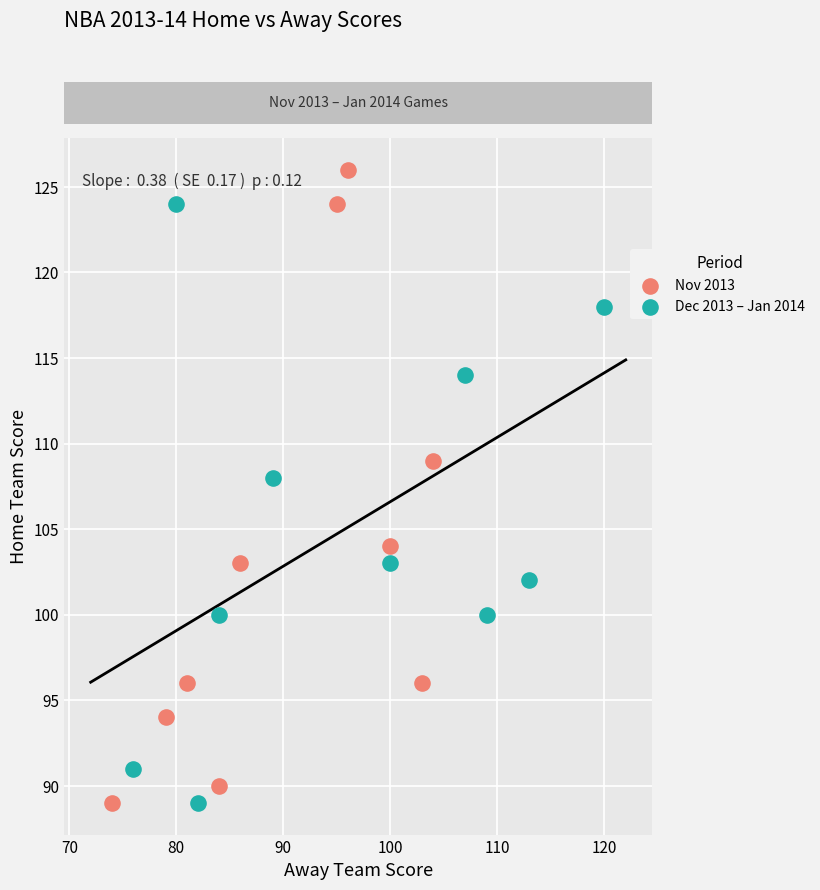

Which series reaches the maximum Y coordinate?

Nov 2013